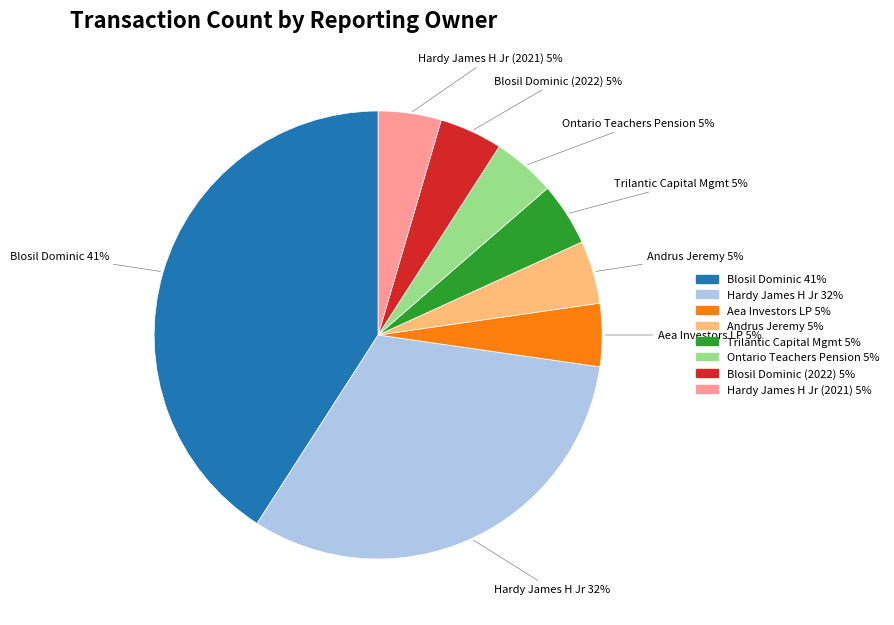

Does any single category account for the majority?

No